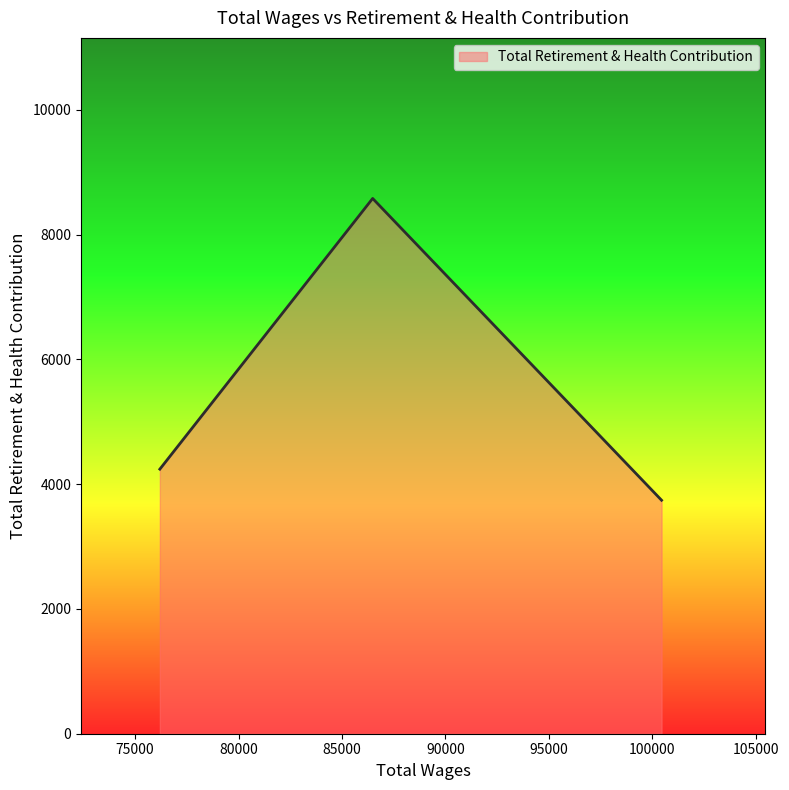

What is the average value?

5520